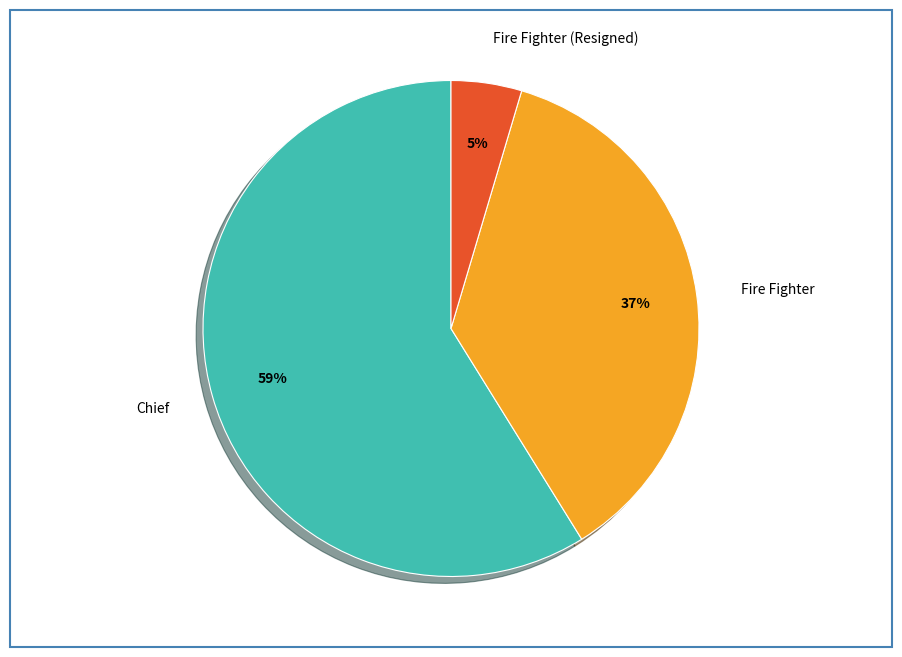

How many segments does this pie chart have?

3